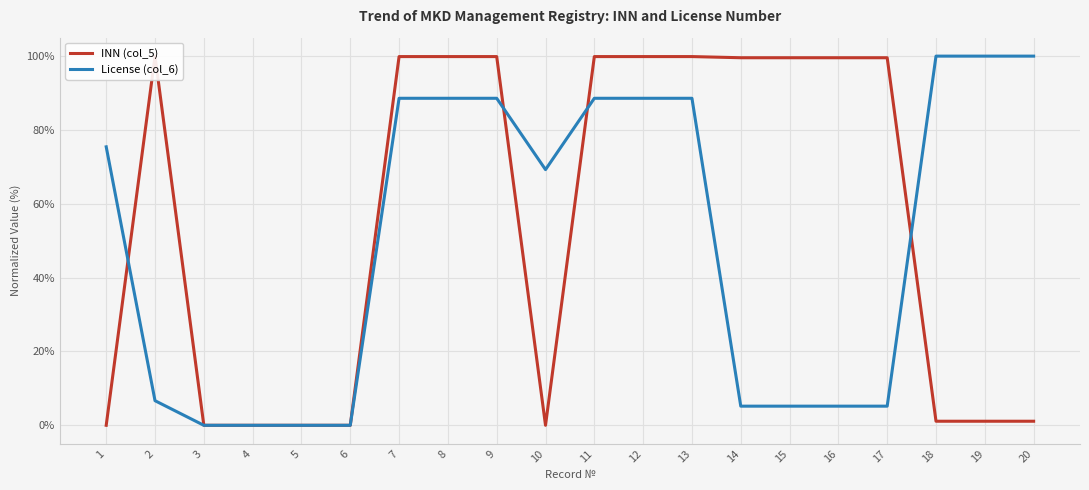

Rank the series by their maximum value, from highest to lowest.

INN (col_5), License (col_6)